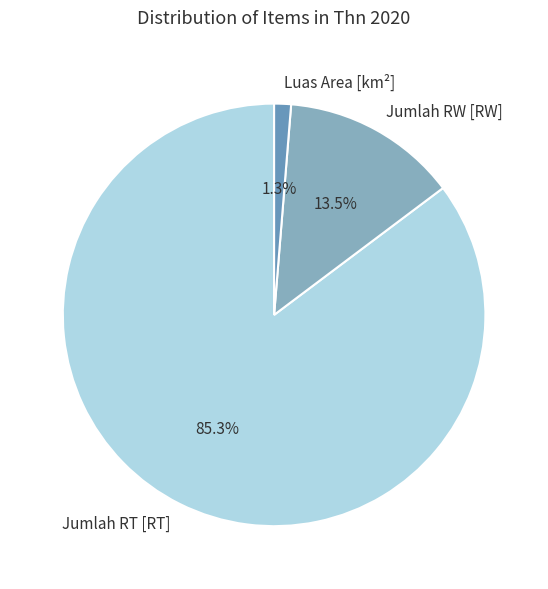

Is there any slice that represents more than half of the pie?

Yes